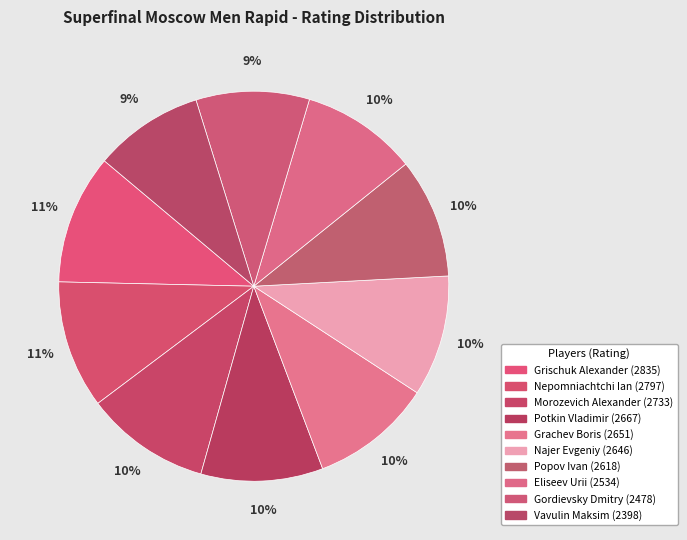

How many segments does this pie chart have?

10